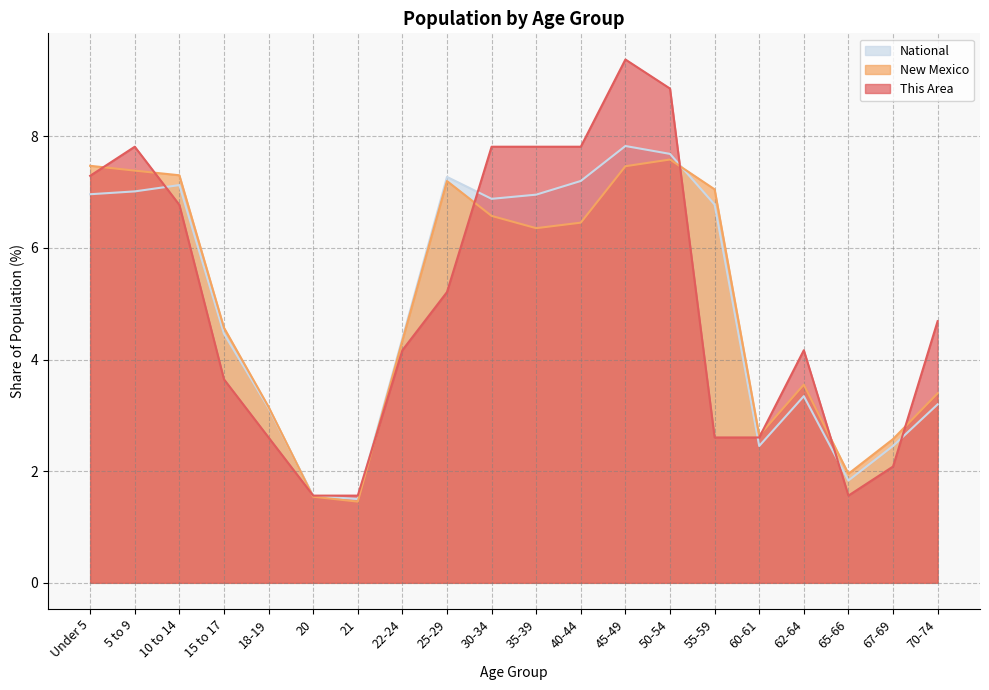

What is the label of the 4th point from the left?

15 to 17